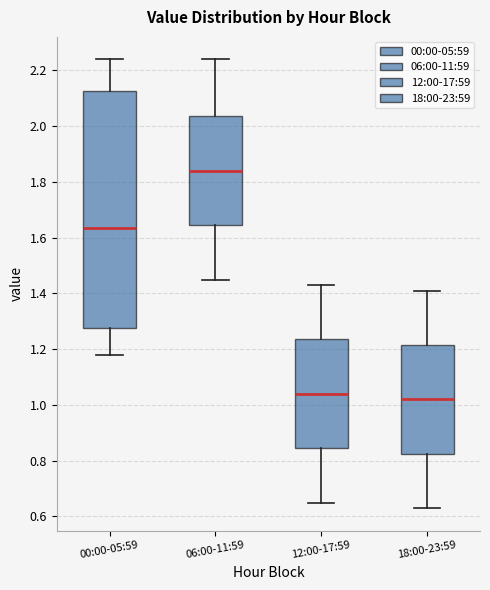

Reading left to right, read every box against the y-axis: the position of its median line, the range the box covers, and the ends of its whiskers. The values are not printed on the chart, so give them approximately, as read against the axis.

00:00-05:59: median 1.64, box 1.28 to 2.12, whiskers 1.18 to 2.24
06:00-11:59: median 1.84, box 1.64 to 2.04, whiskers 1.46 to 2.24
12:00-17:59: median 1.04, box 0.84 to 1.24, whiskers 0.66 to 1.44
18:00-23:59: median 1.02, box 0.82 to 1.22, whiskers 0.64 to 1.42